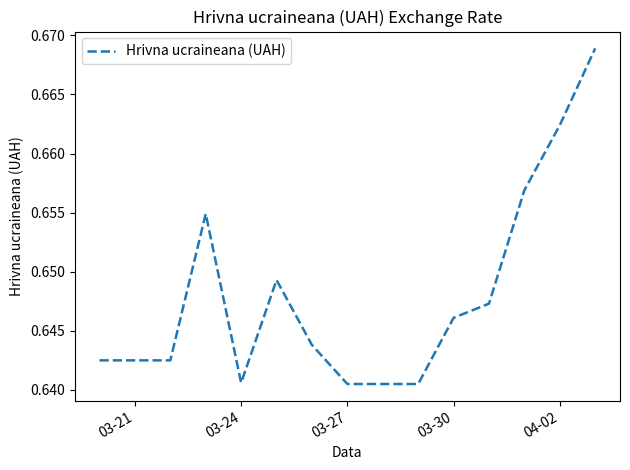

Is it true that the value at 04-02 is 1.1?

False